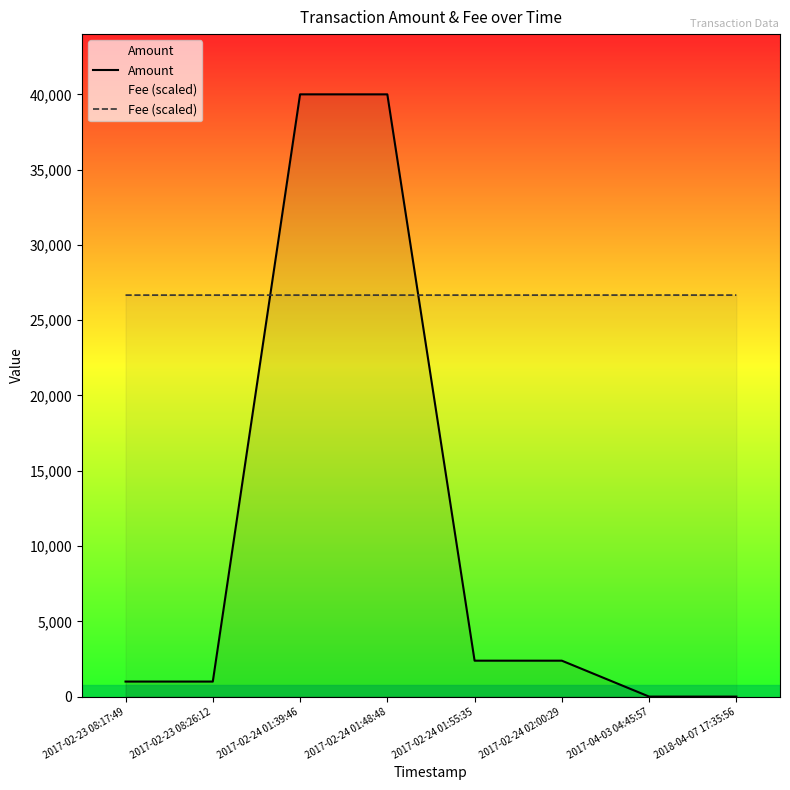

What is the value of the Fee (scaled) point at the 7th from the left?

26669.3